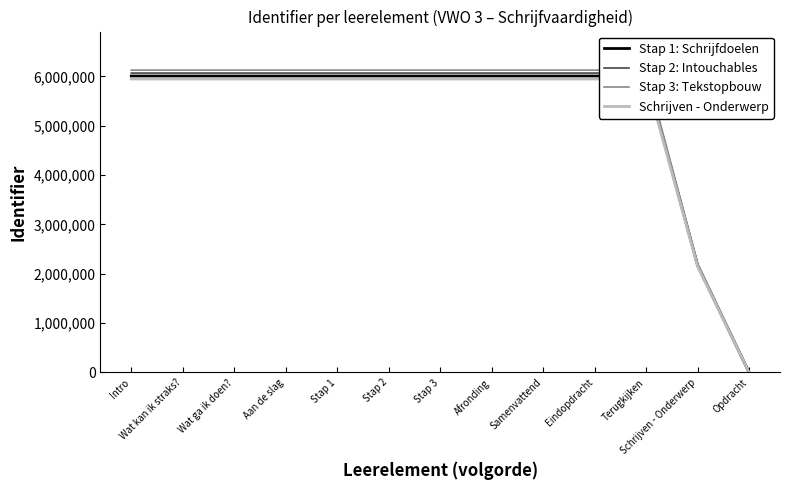

At which category does Stap 3: Tekstopbouw reach its first local peak?

Terugkijken